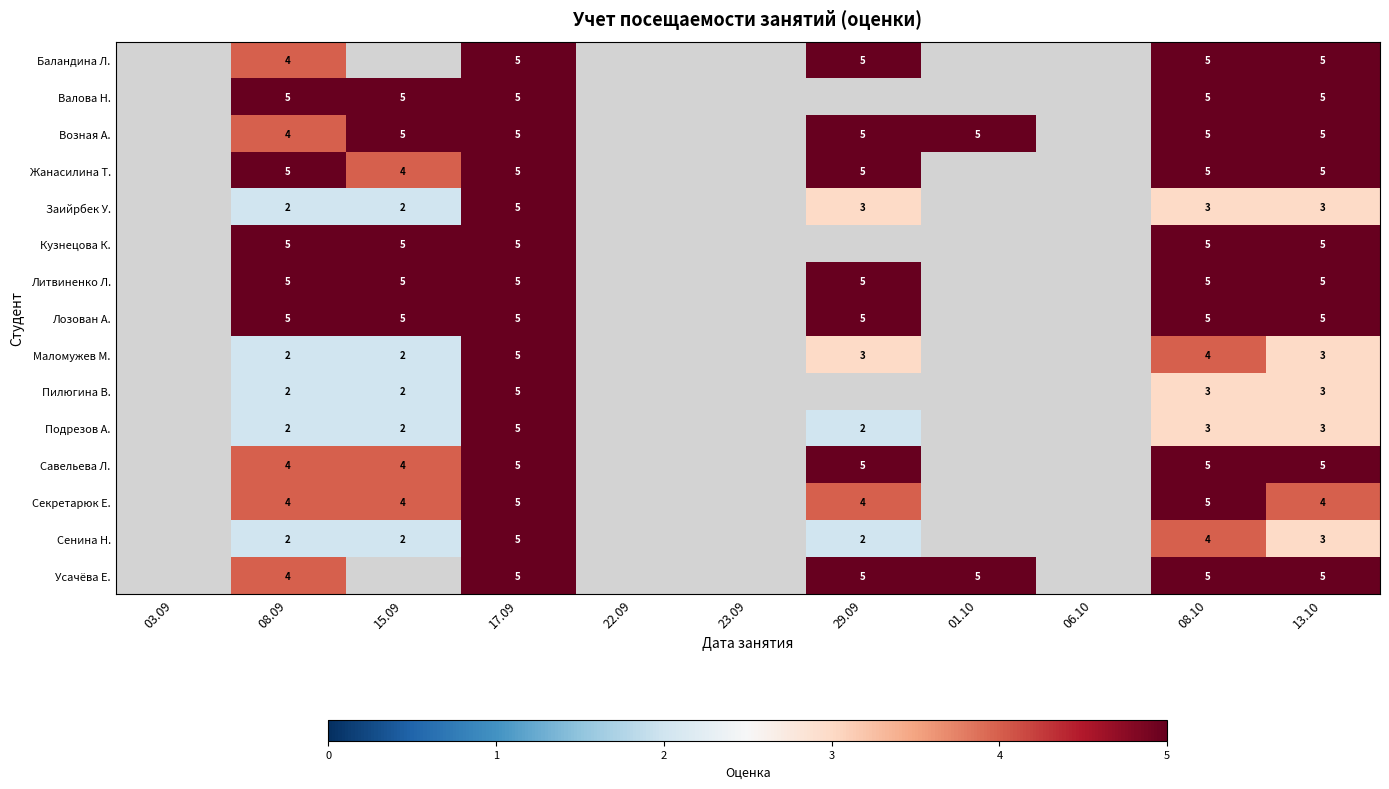

The value of Заийрбек У. at 08.10 is 4.9. True or false?

False